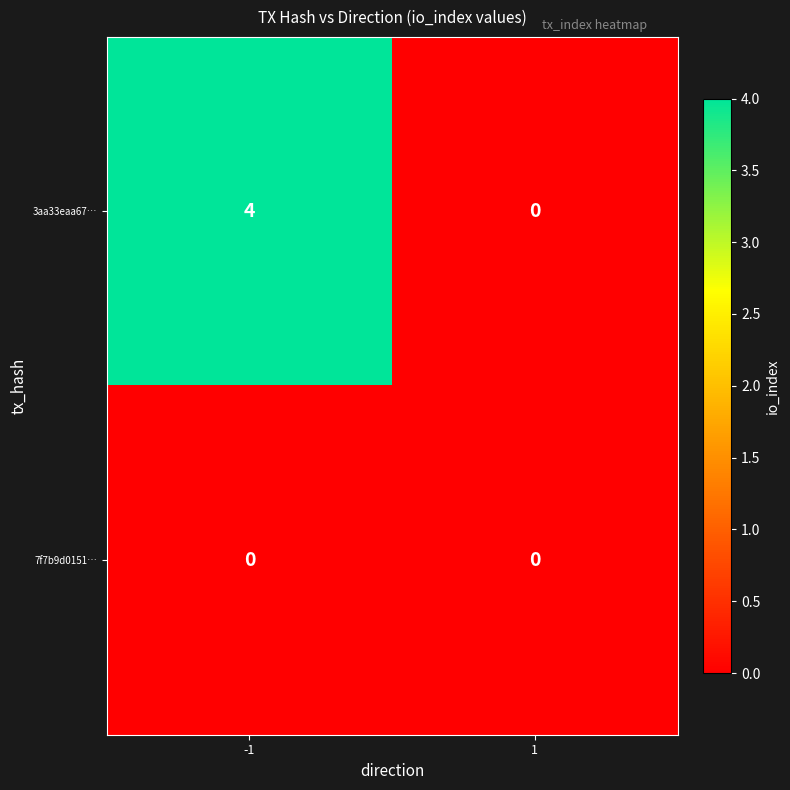

What is the sum of all 3aa33eaa67… values?

4